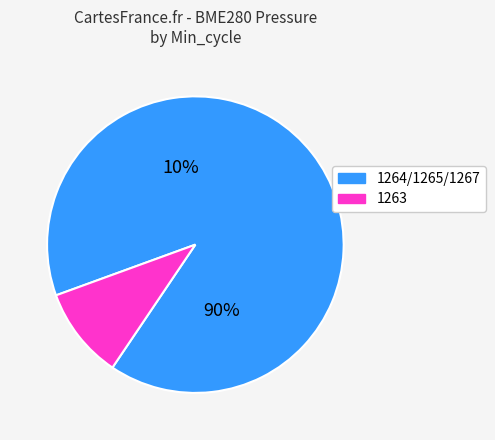

To the nearest percent, what portion does 1264 represent?

5%